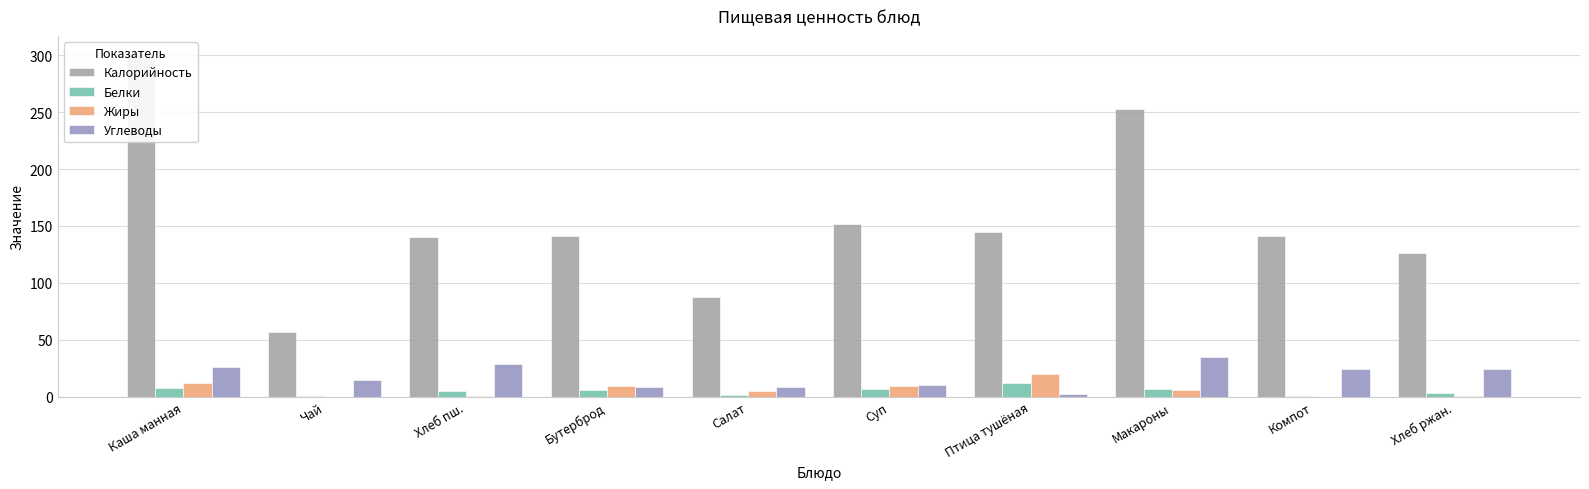

The Жиры series shows 0.0 at Чай. True or false?

False